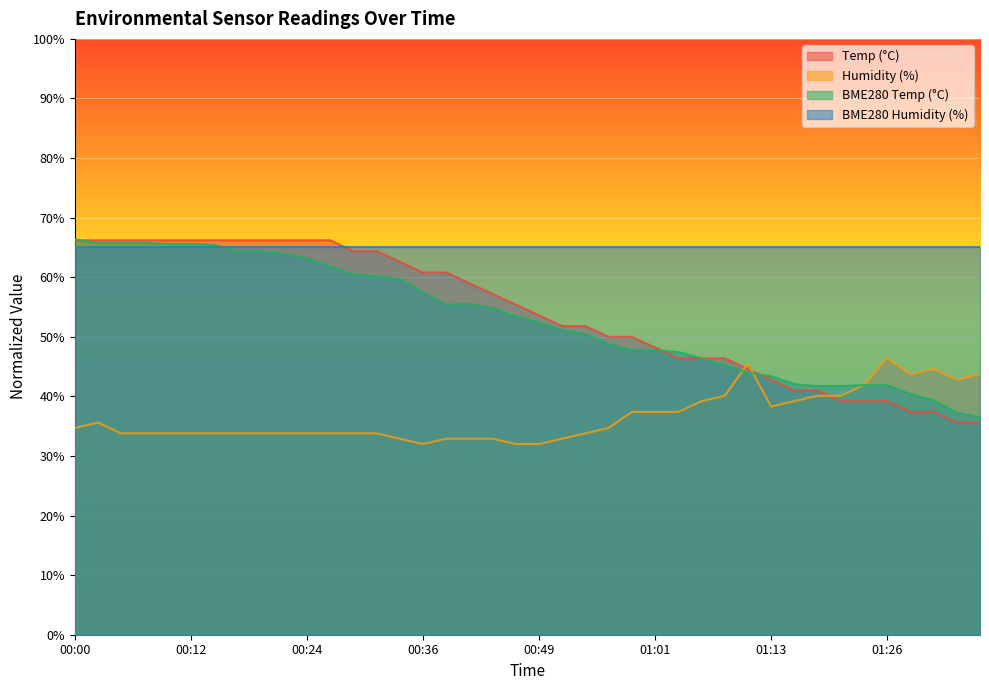

How many interior local peaks does the BME280_temperature series have?

1